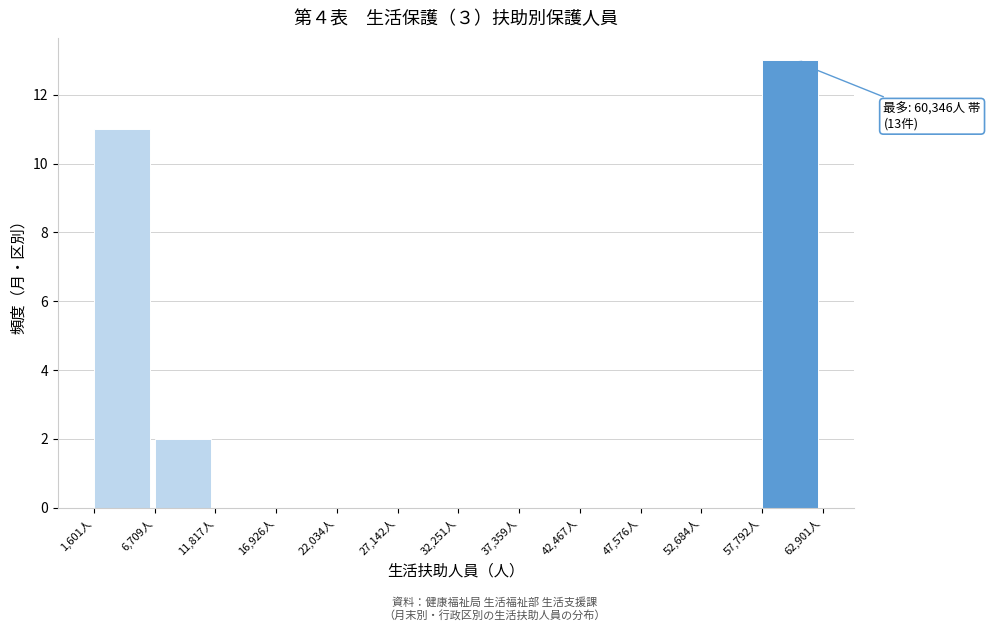

Which range on the x-axis has the tallest bar?

58000 to 63000